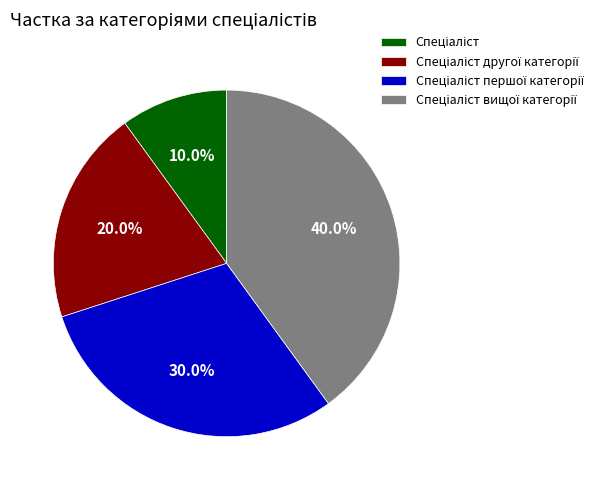

Does any single category account for the majority?

No